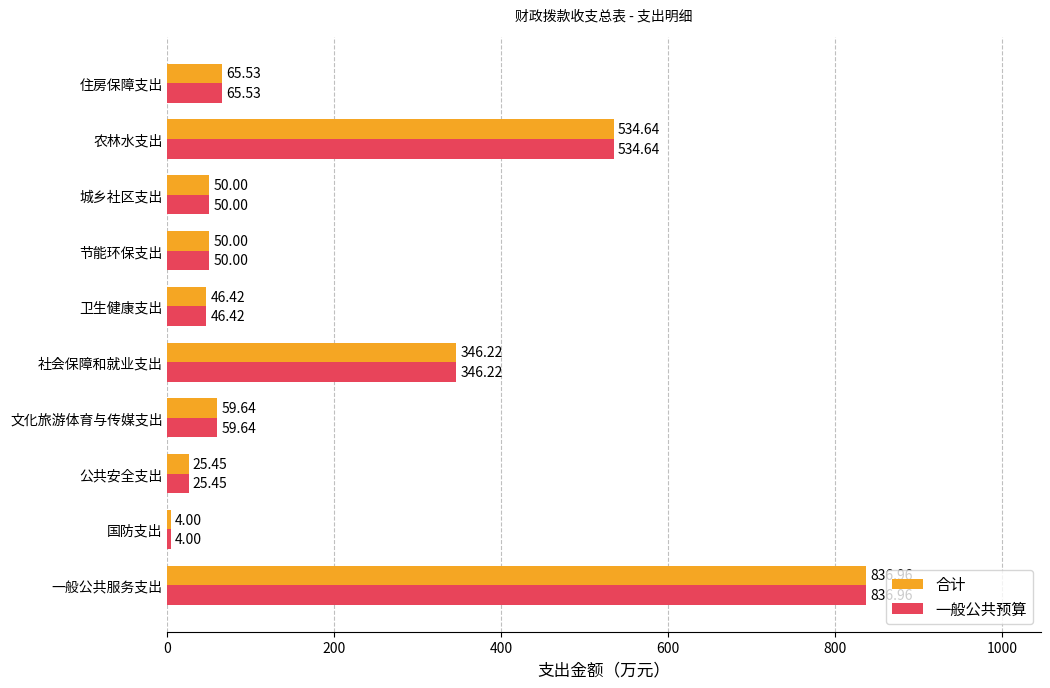

Is the value of 合计 at 城乡社区支出 greater than the value of 一般公共预算 at 卫生健康支出?

Yes